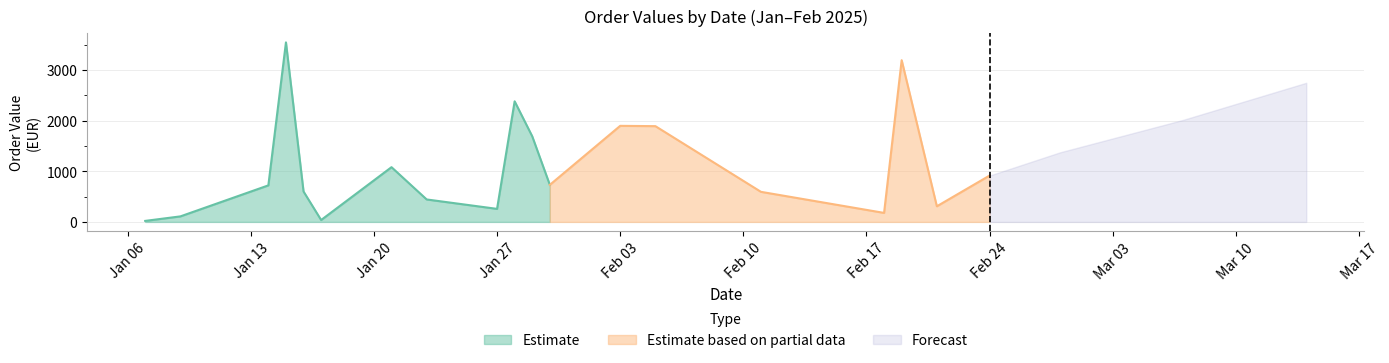

What is the minimum value shown in the chart?

20.0